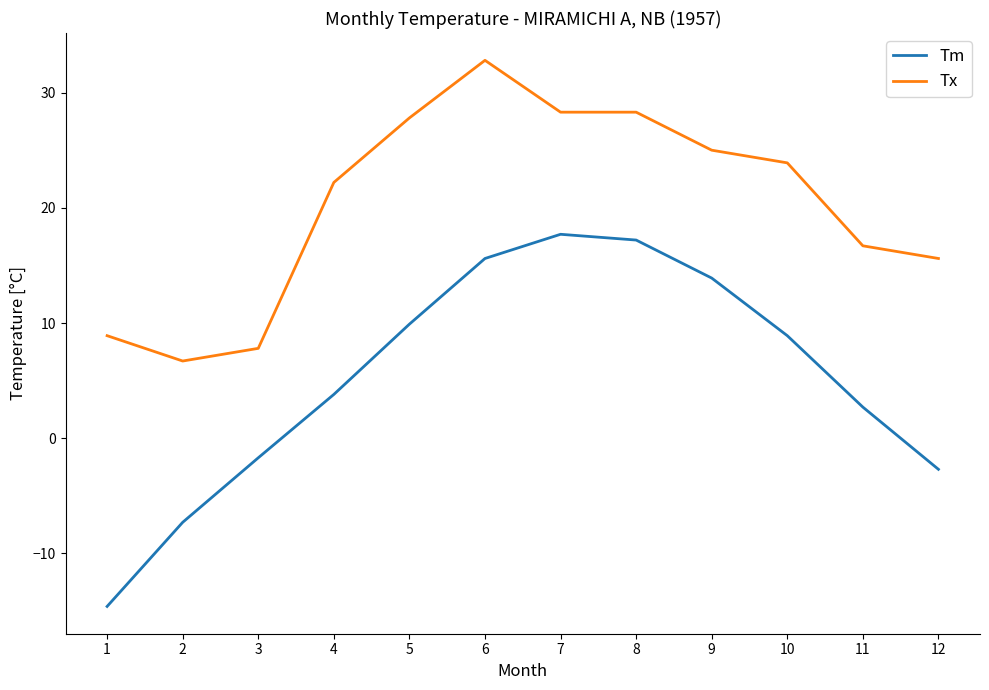

What is the spread (max minus min) of values at 10?

15.0